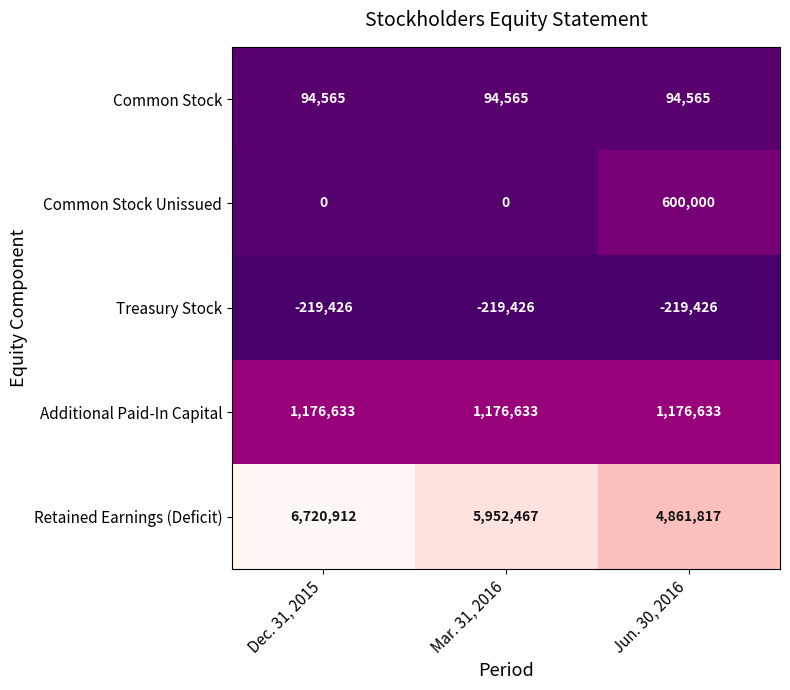

The value of Common Stock at Dec. 31, 2015 is 94565. True or false?

True